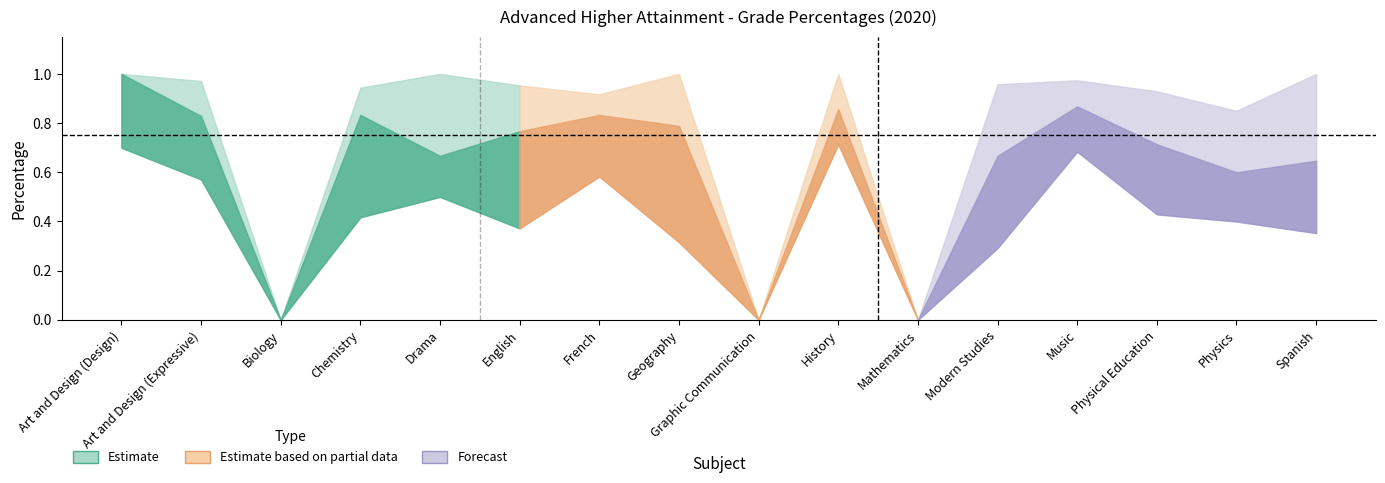

What is the difference between the Grade A-B Percentage 2020 values at Music and Physics?

0.3